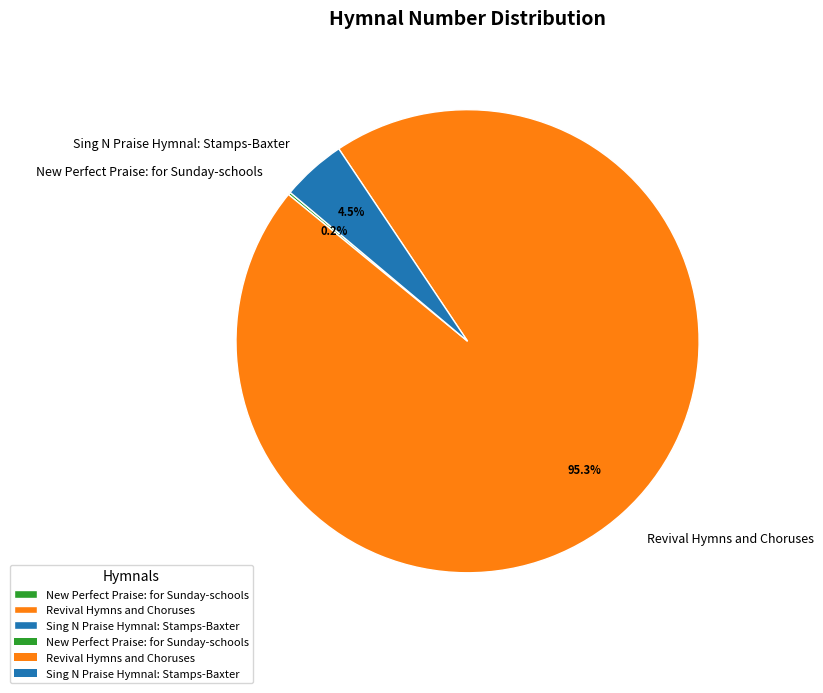

Which category has the biggest portion of the pie?

Revival Hymns and Choruses